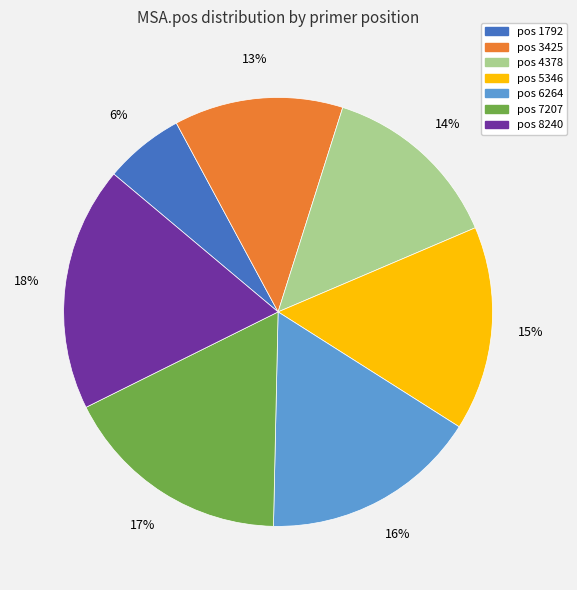

To the nearest percent, what is the difference between the largest and smallest slice percentages?

12%